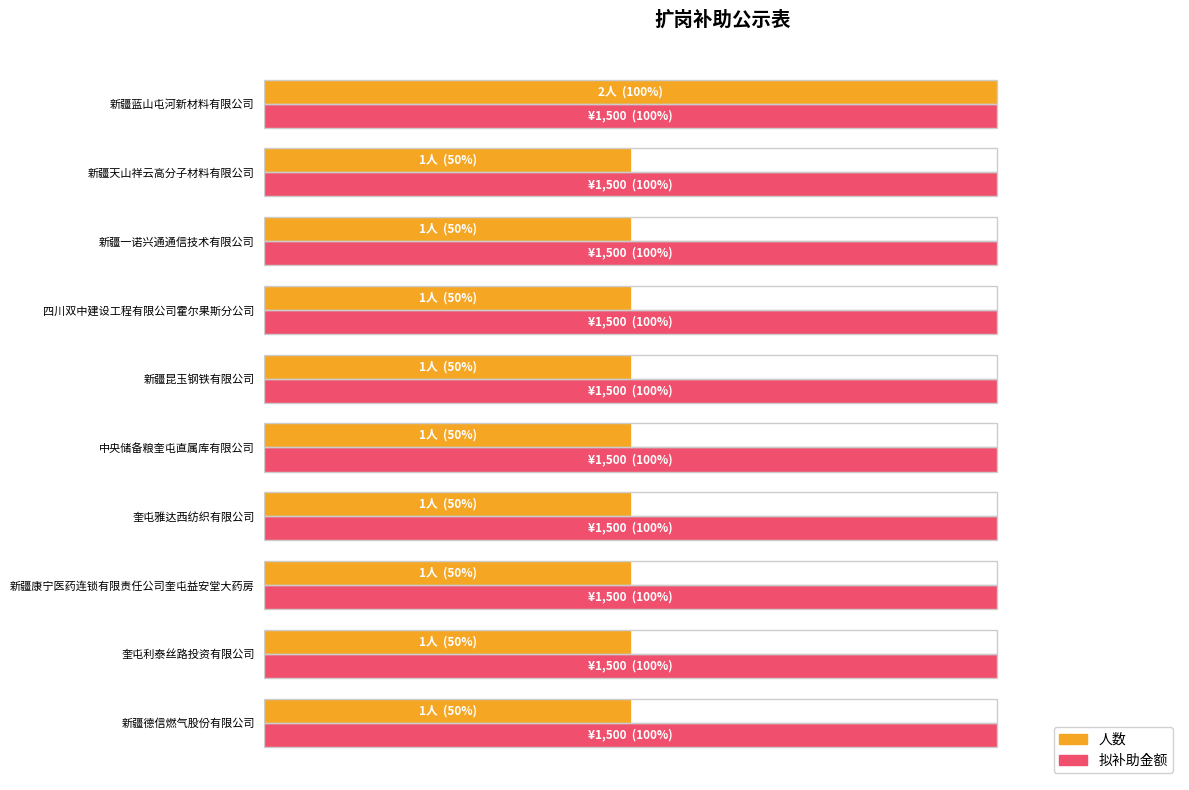

At which category is the sum across all series the highest?

新疆蓝山屯河新材料有限公司